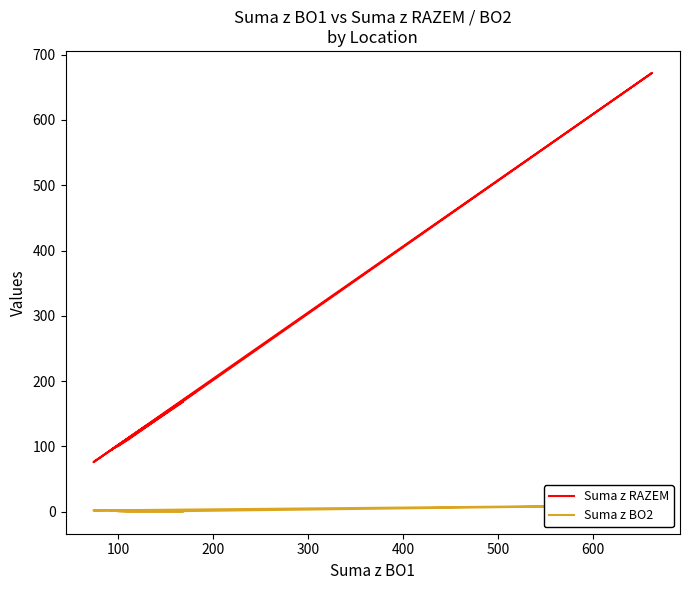

Is the value of Suma z BO2 at 700 greater than the value of Suma z RAZEM at 200?

No